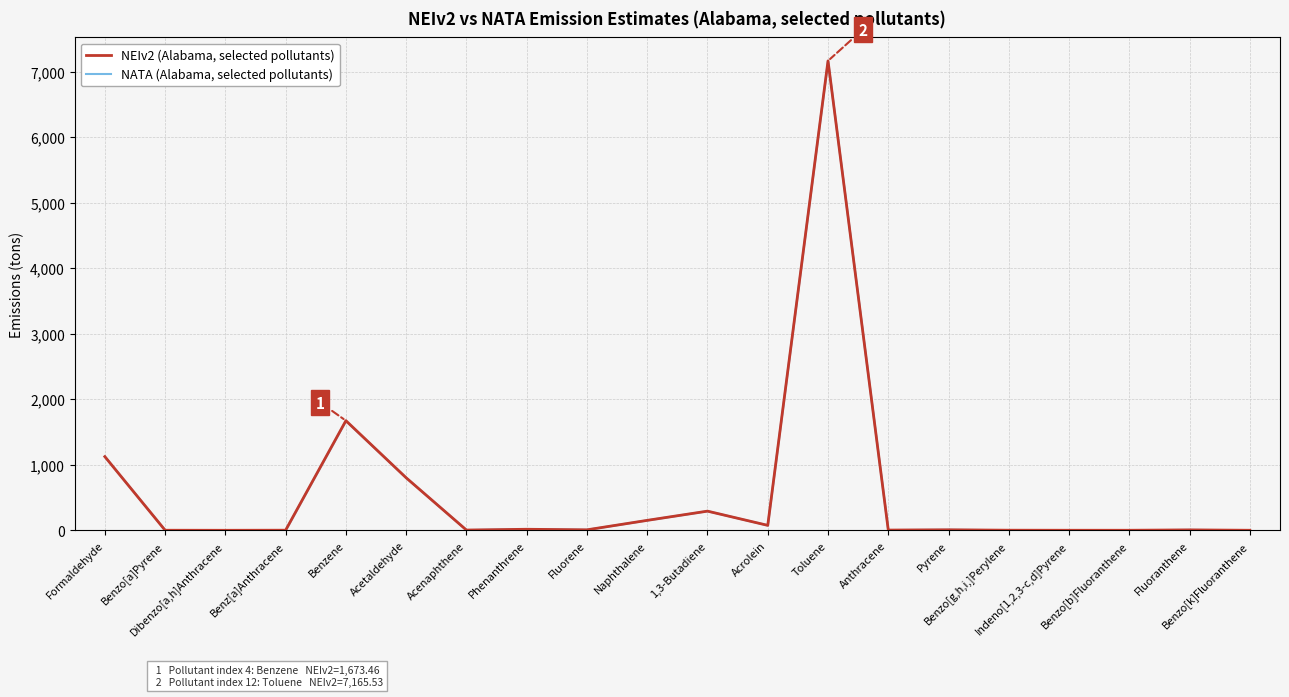

True or false: NEIv2 (Alabama, selected pollutants) has more than 0 interior local peaks.

True